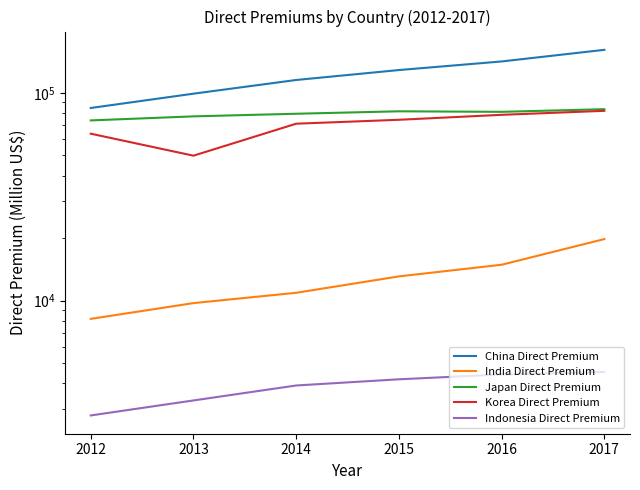

What is the maximum value shown in the chart?

161326.2